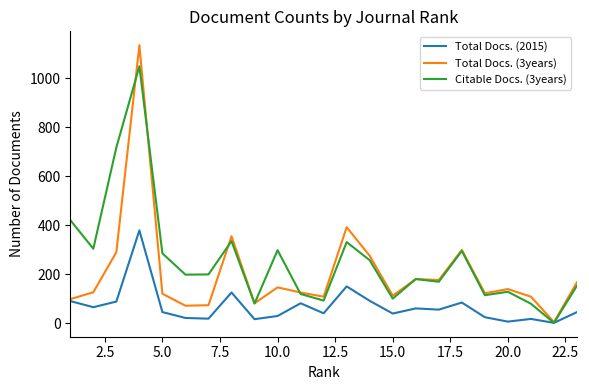

List the series in order of their overall mean, lowest first.

Total Docs. (2015), Total Docs. (3years), Citable Docs. (3years)